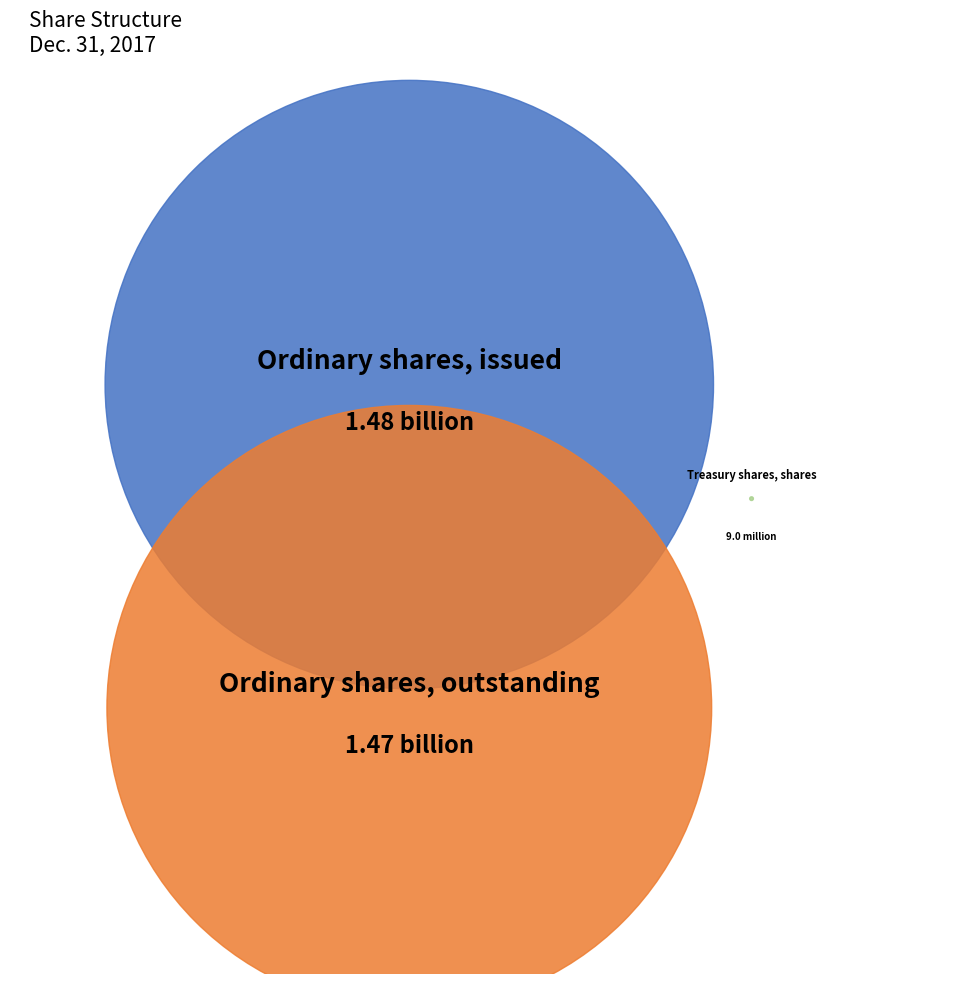

Which category has the biggest portion of the pie?

Ordinary shares, issued